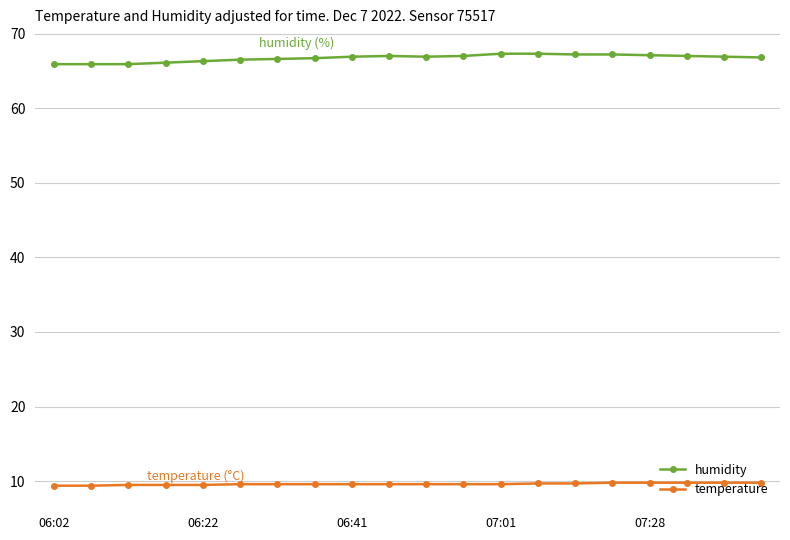

True or false: temperature and humidity cross at least once.

False